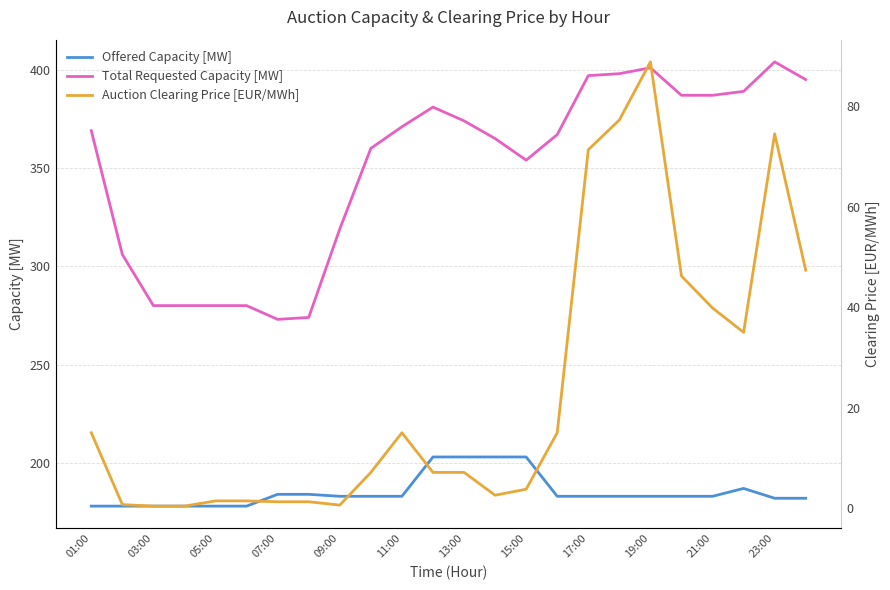

True or false: Total Requested Capacity [MW] has more than 0 points higher than both neighbors.

True